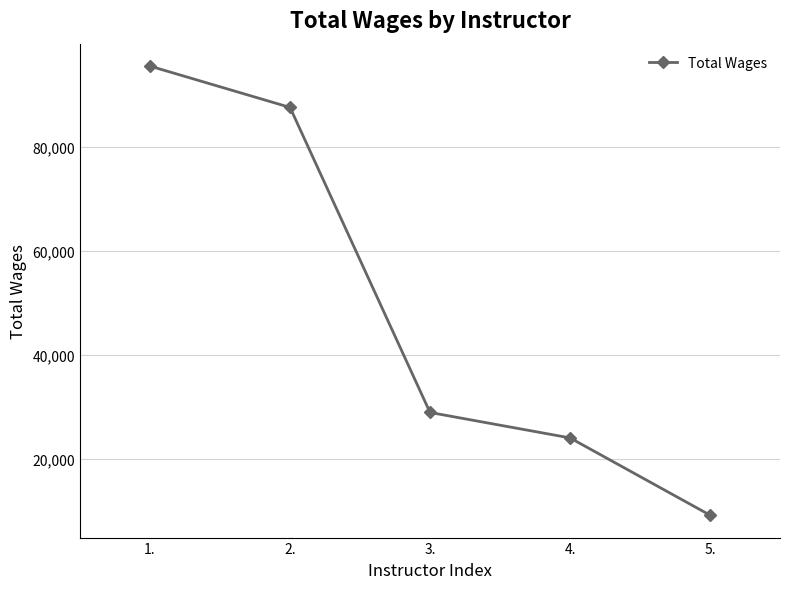

What position from the left is 4.?

4